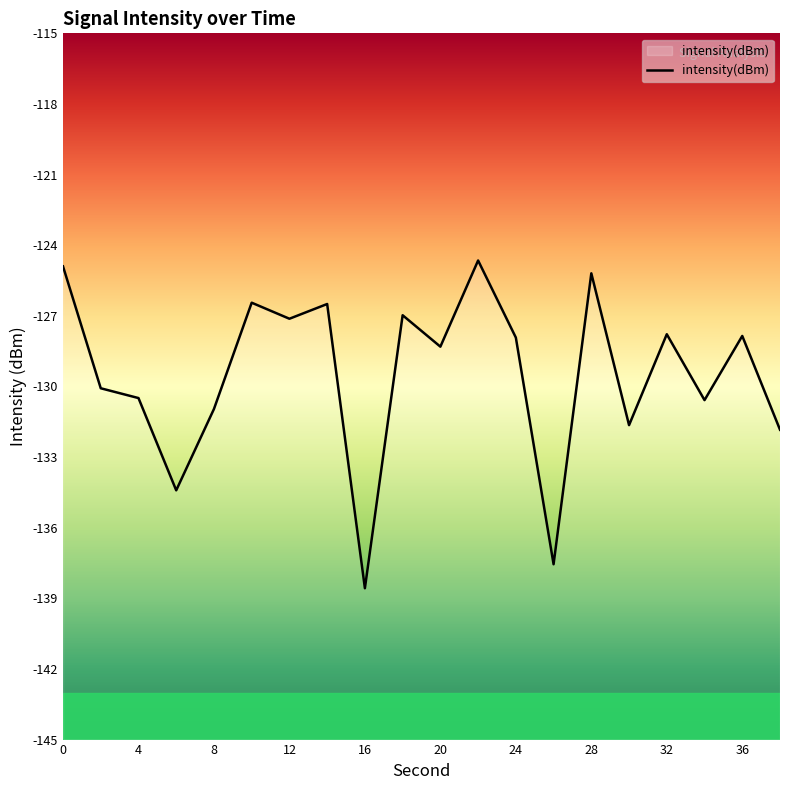

What is the difference between the maximum and minimum values?

13.9